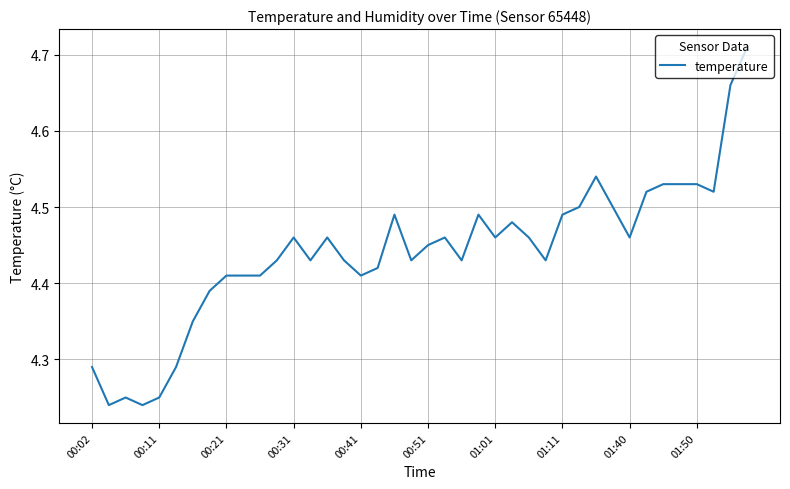

What is the difference between the maximum and minimum values?

0.5